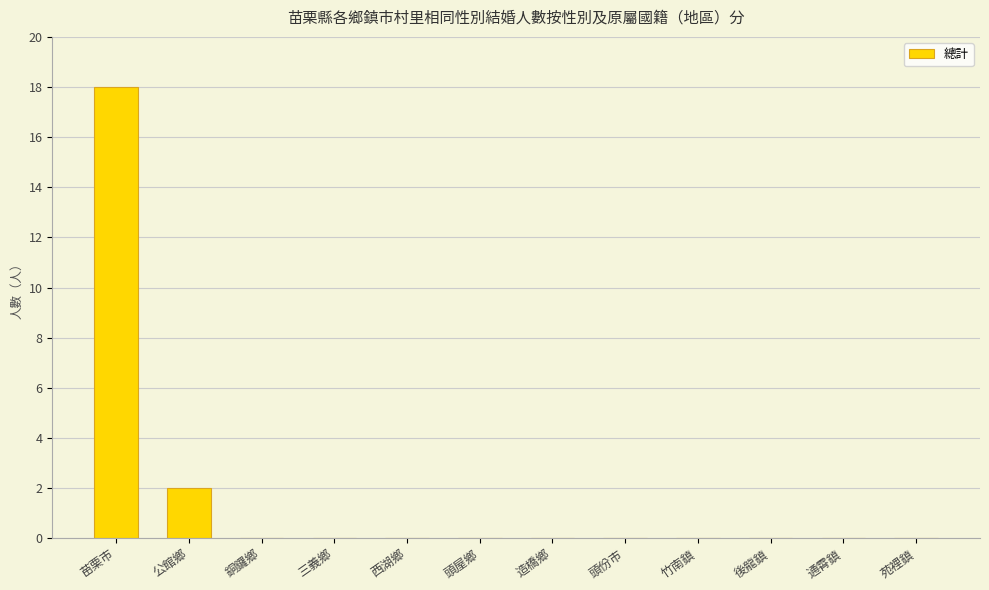

What value does the data have at 苗栗市?

18